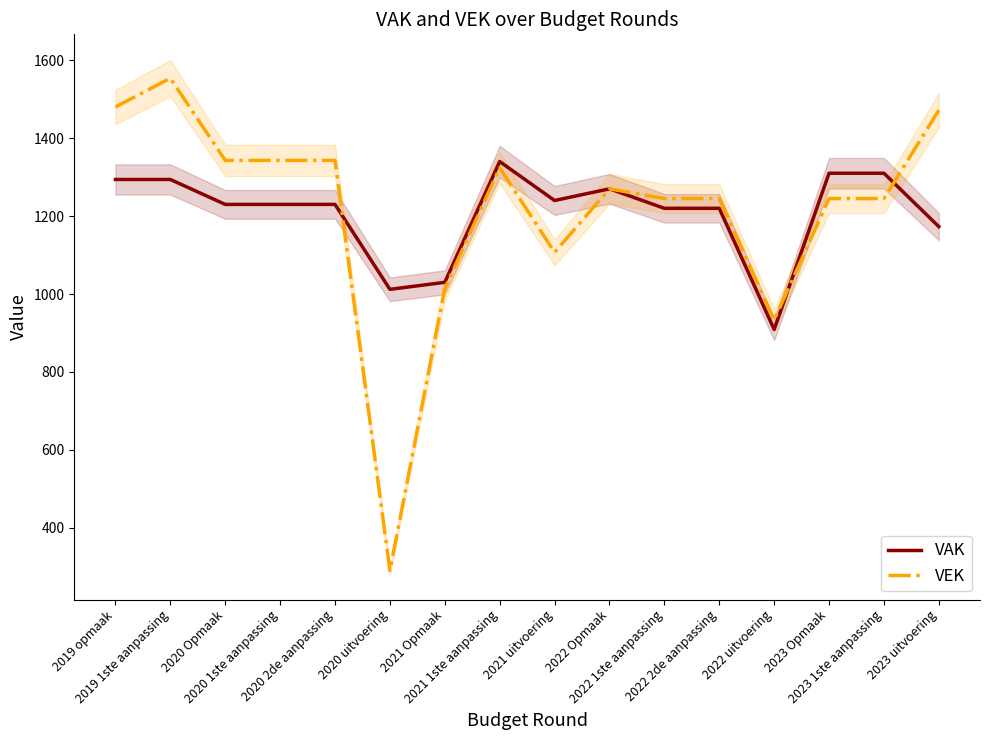

Is it true that VAK equals 215 at 2021 Opmaak?

False